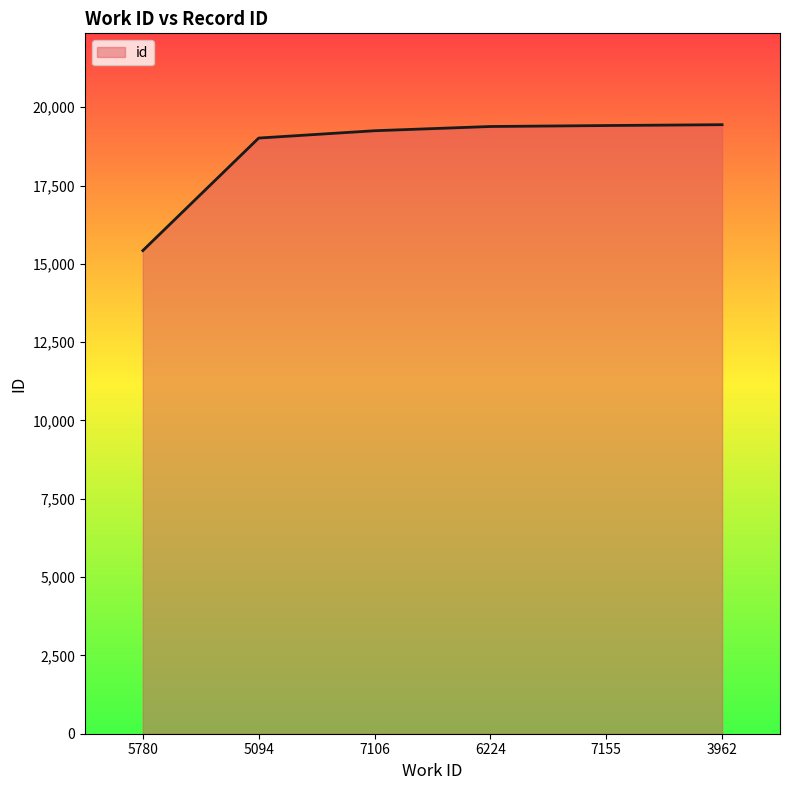

What is the greatest value displayed?

19444